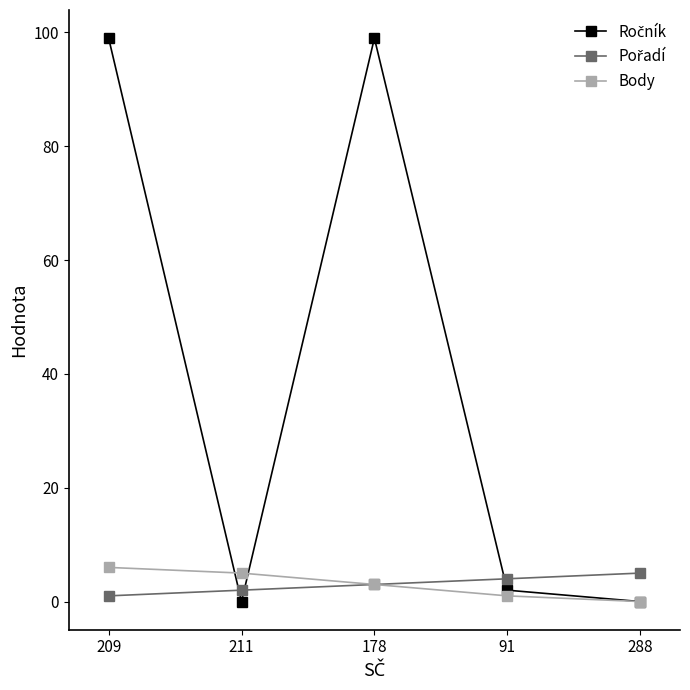

Is it true that Body equals 1 at 91?

True